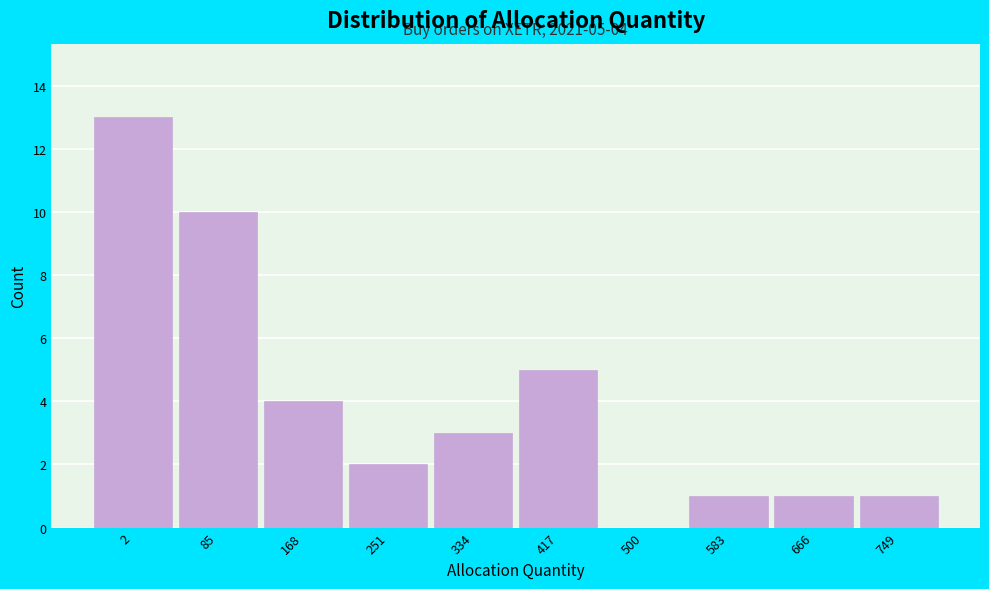

Reading left to right, transcribe all the data shown in this chart.

2=13	85=10	168=4	251=2	334=3	417=5	500=0	583=1	666=1	749=1